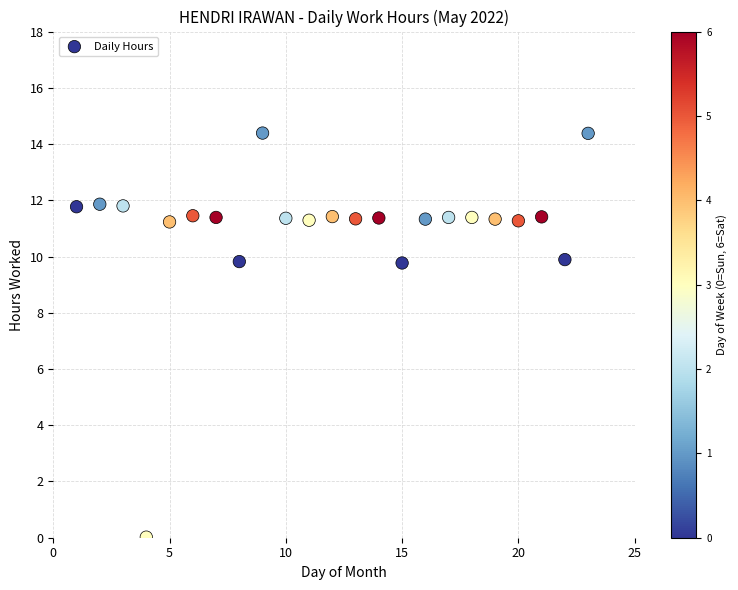

What is the range of X values (max minus min)?

22.0